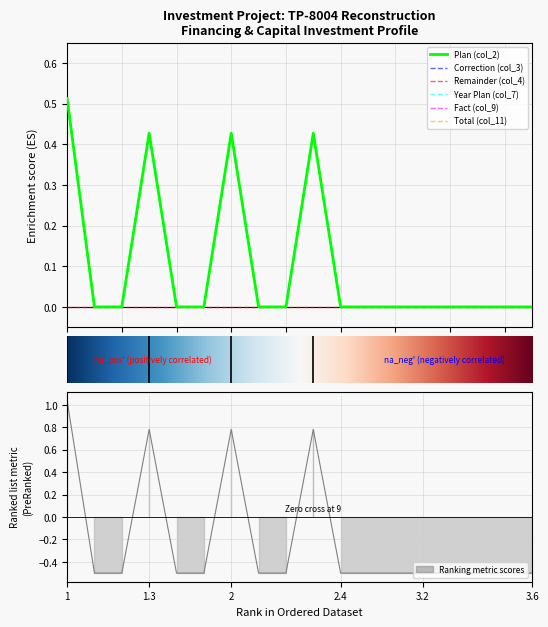

What is the average value of the Fact (col_9) series?

0.1